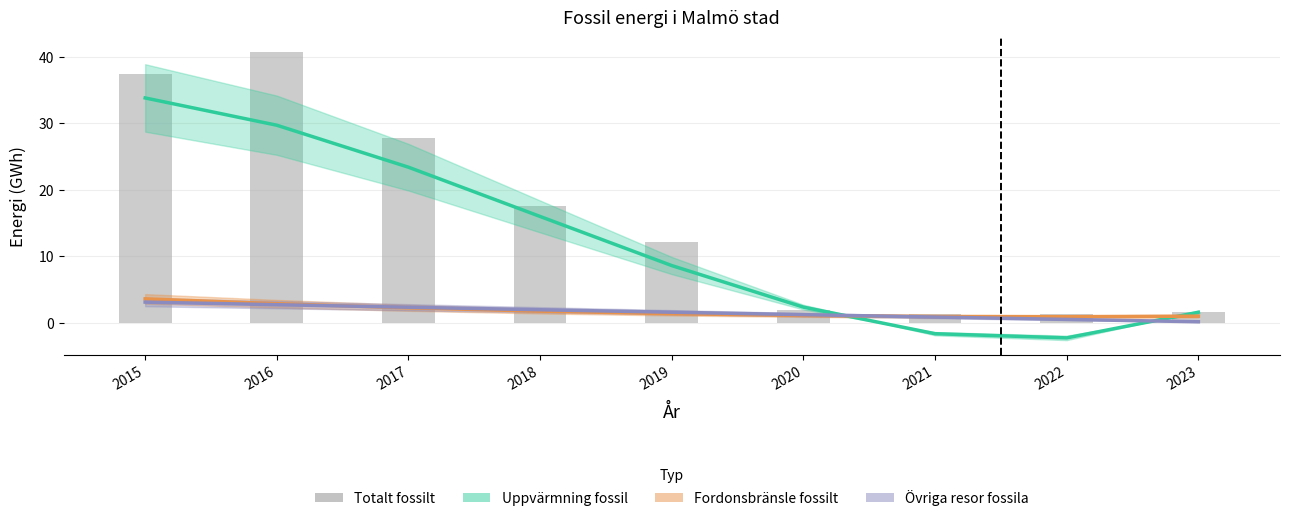

Rank the series at 2022 from highest to lowest value.

Totalt fossilt, Fordonsbränsle fossilt, Övriga resor fossila, Uppvärmning fossil